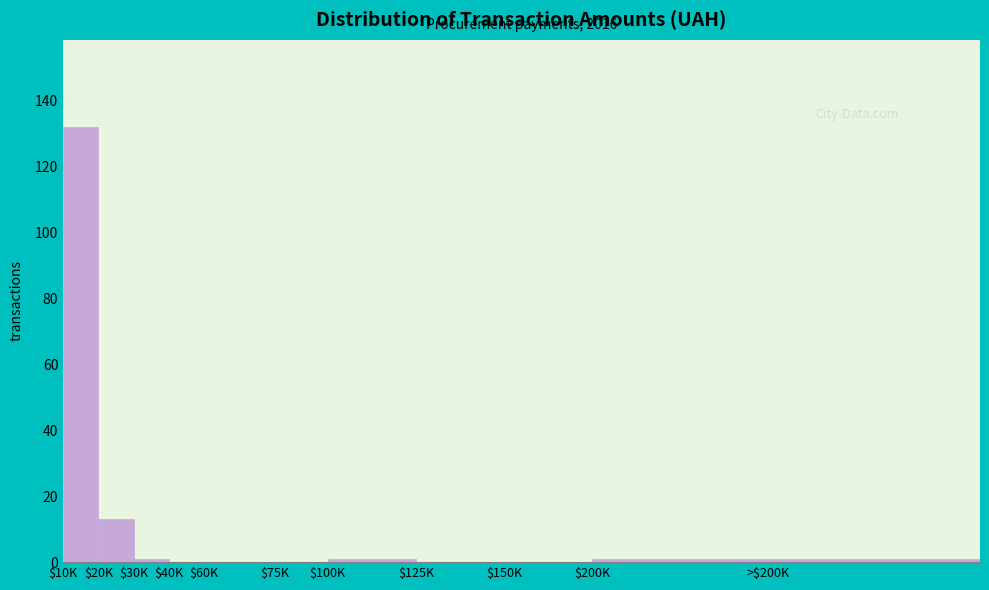

Where is the data nearest to the value 66?

$20K